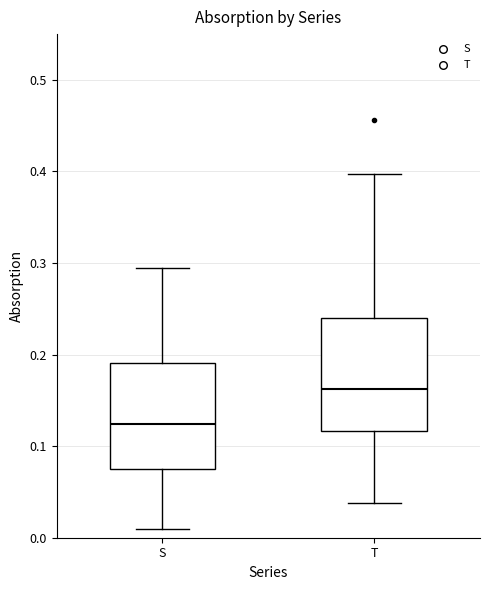

Reading left to right, transcribe this box plot: for each box, give where its median line is, the range the box spans, and where its two whiskers end, as read against the y-axis. The values are not printed on the chart, so give them approximately, as read against the axis.

S: median 0.12, box 0.07 to 0.19, whiskers 0.01 to 0.29
T: median 0.16, box 0.12 to 0.24, whiskers 0.04 to 0.40